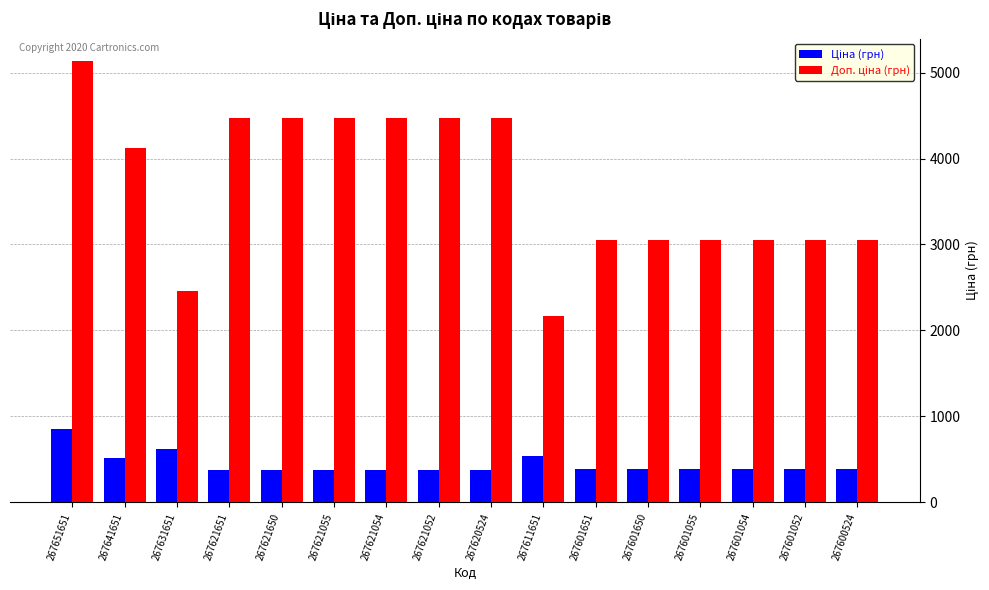

What is the spread (max minus min) of values at 267621055?

4094.2